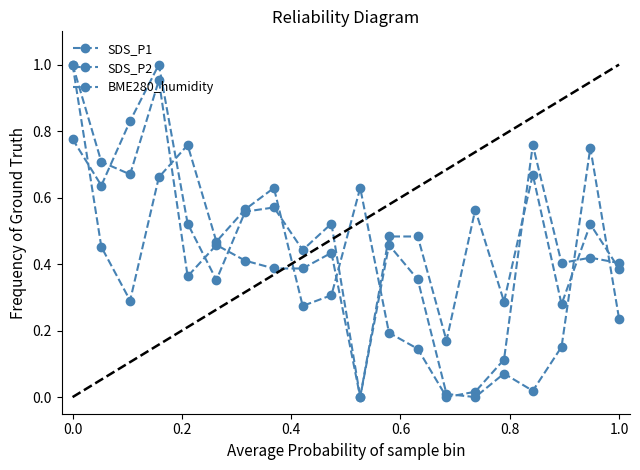

How many lines are shown in the chart?

3